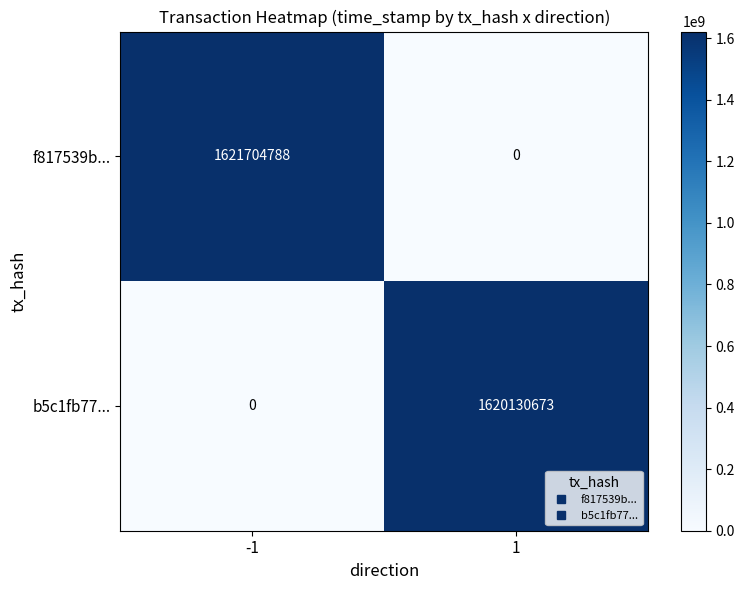

True or false: b5c1fb77... has a value of 1620130673 at 1.

True